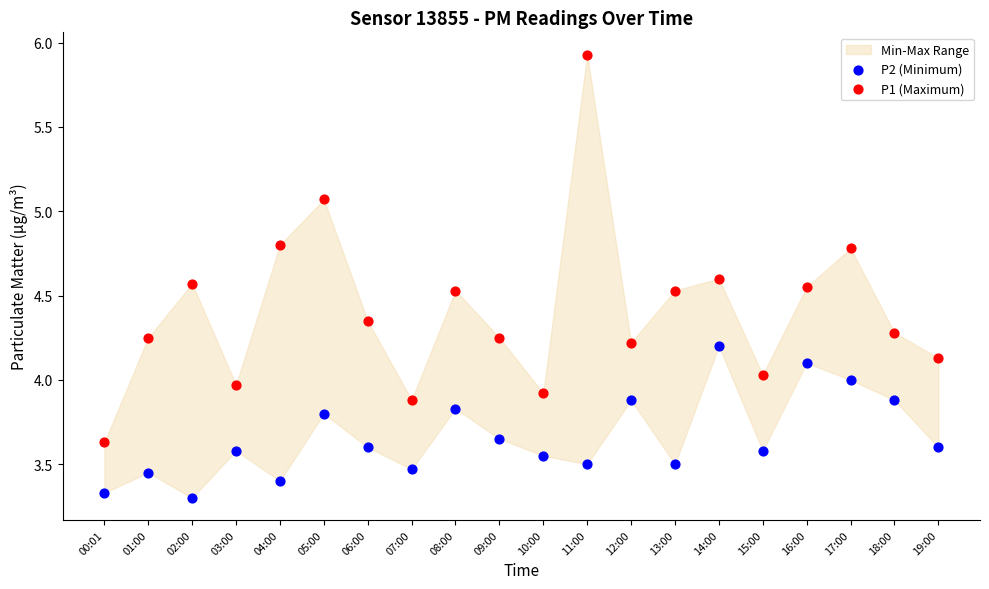

Across all data points, what is the range of Y values (max minus min)?

2.6